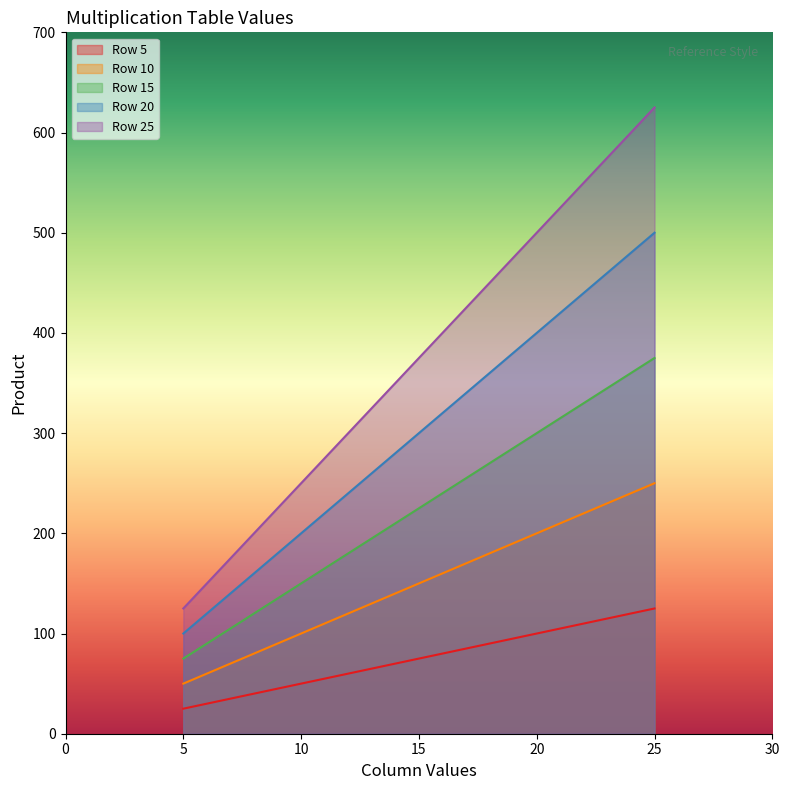

Between 15 and 25, which series saw the biggest shift?

Row 25